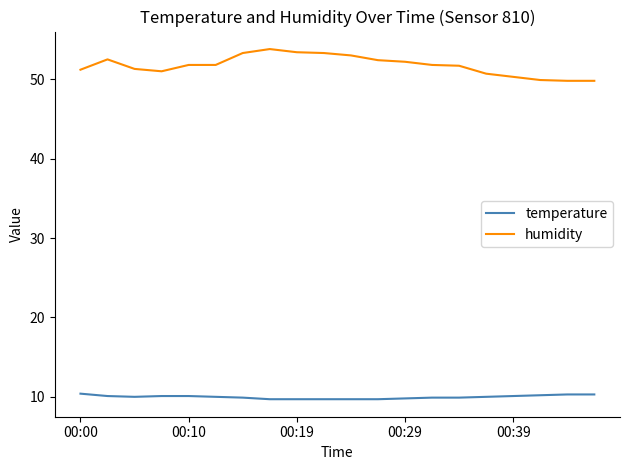

Does the chart have visible grid lines?

No